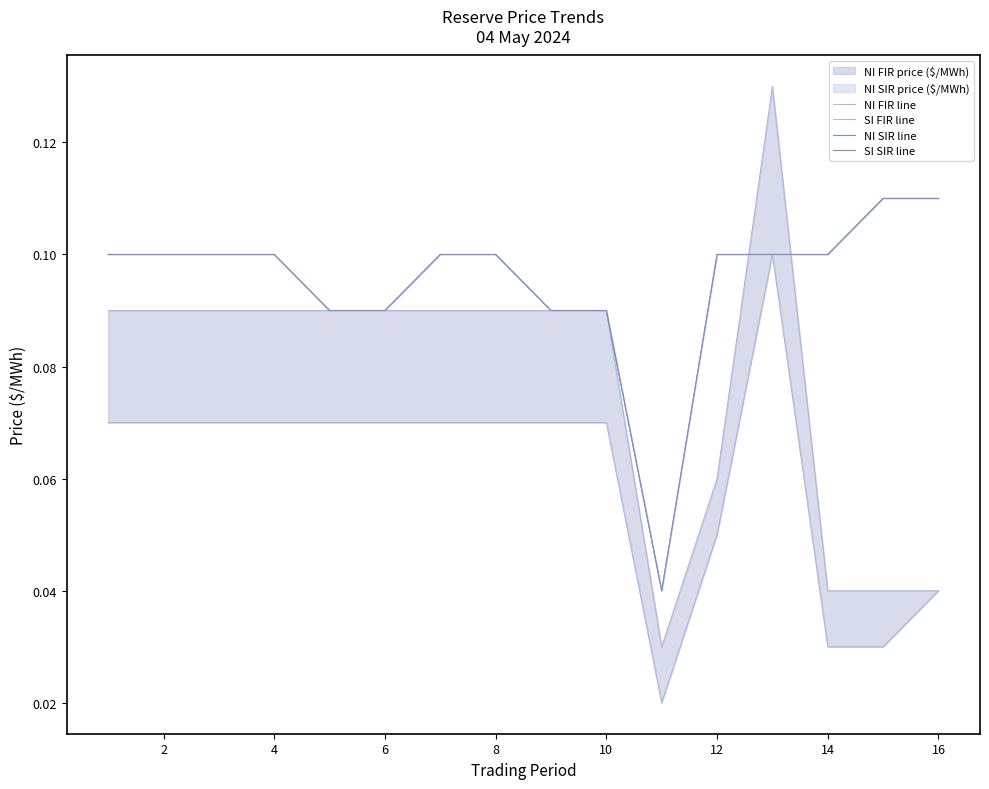

Rank the series at 12 from highest to lowest value.

NI SIR line, SI SIR line, NI FIR line, SI FIR line